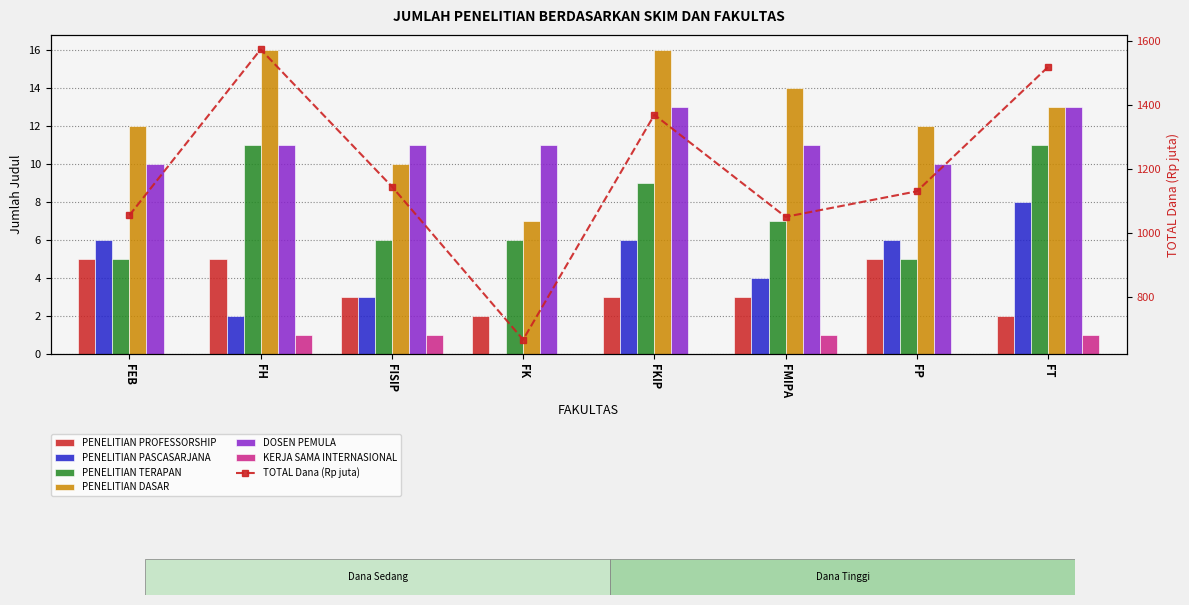

List the labels in order of PENELITIAN PROFESSORSHIP value, largest first.

FEB, FH, FP, FISIP, FKIP, FMIPA, FK, FT